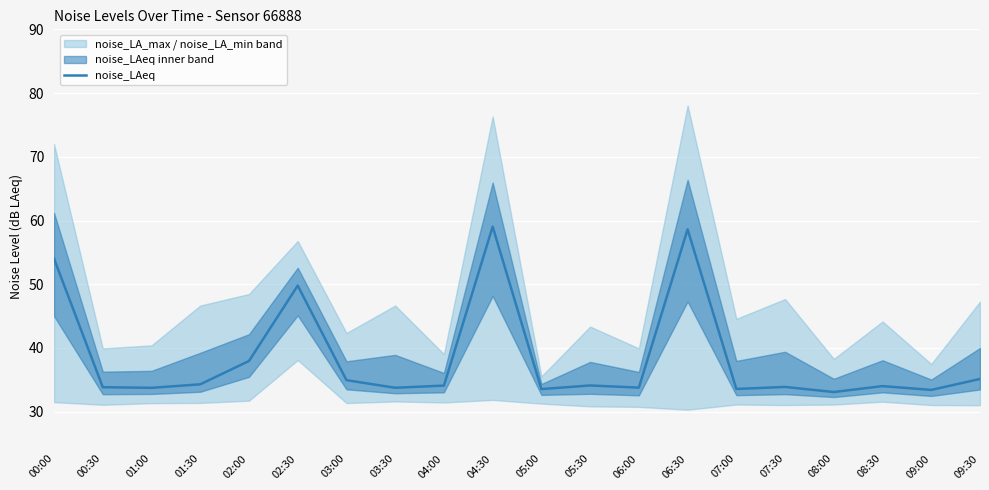

How many categories are shown in the chart?

20